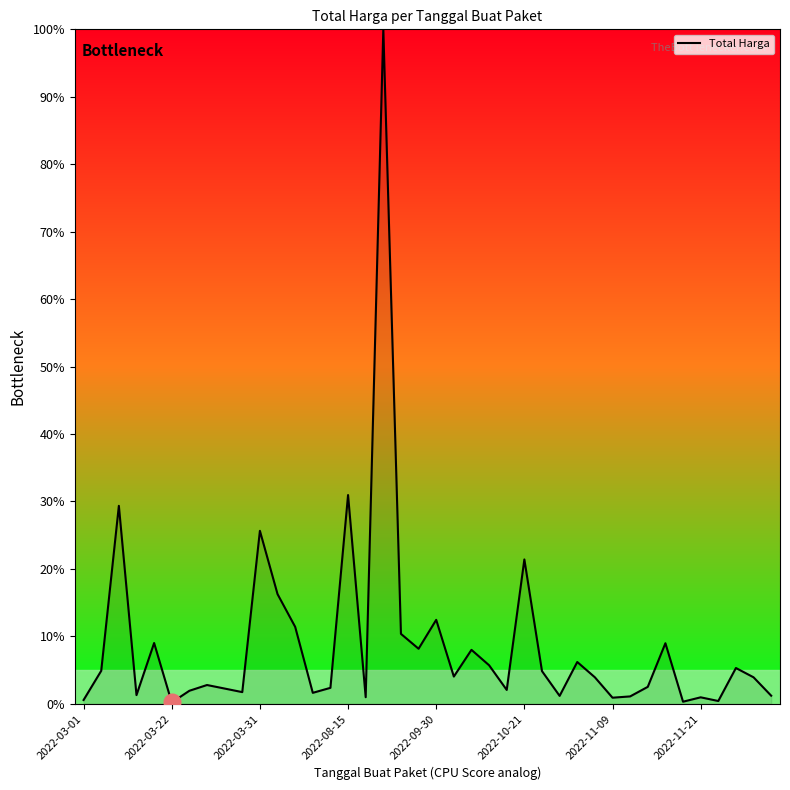

What is the maximum value shown in the chart?

100.0